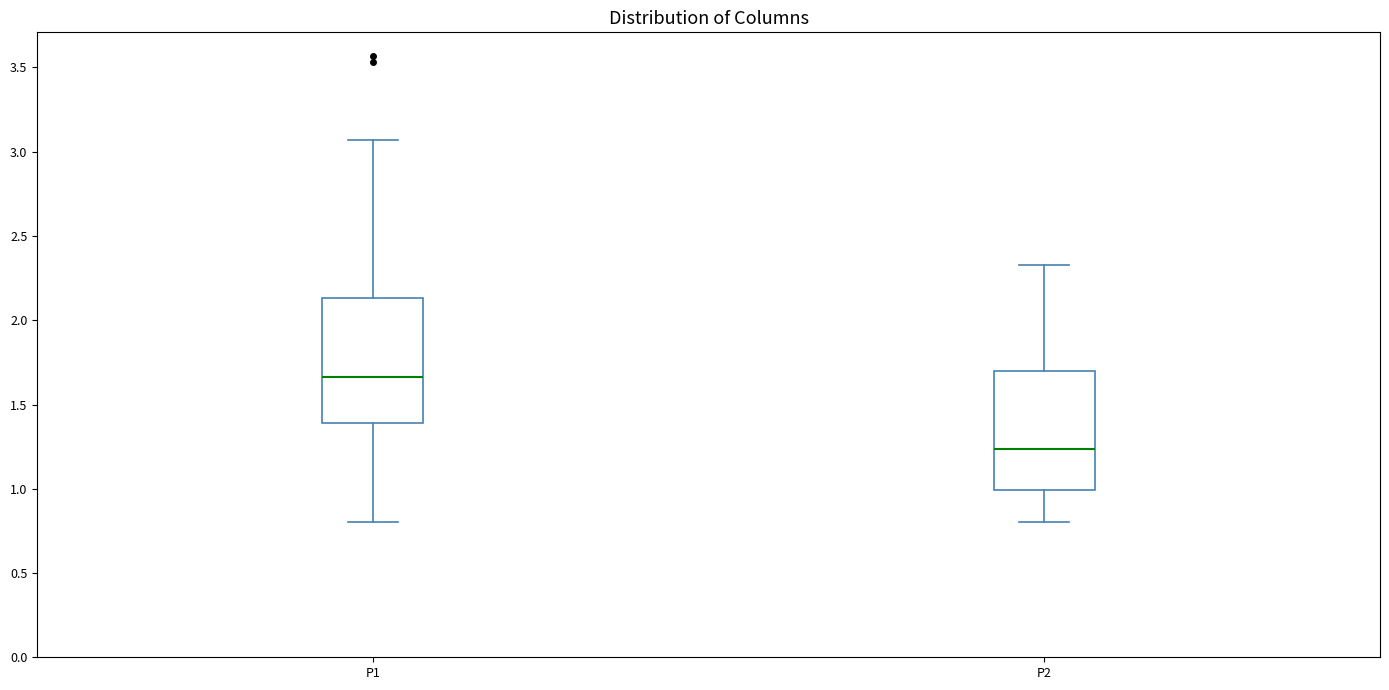

Which box's median line is the highest?

P1